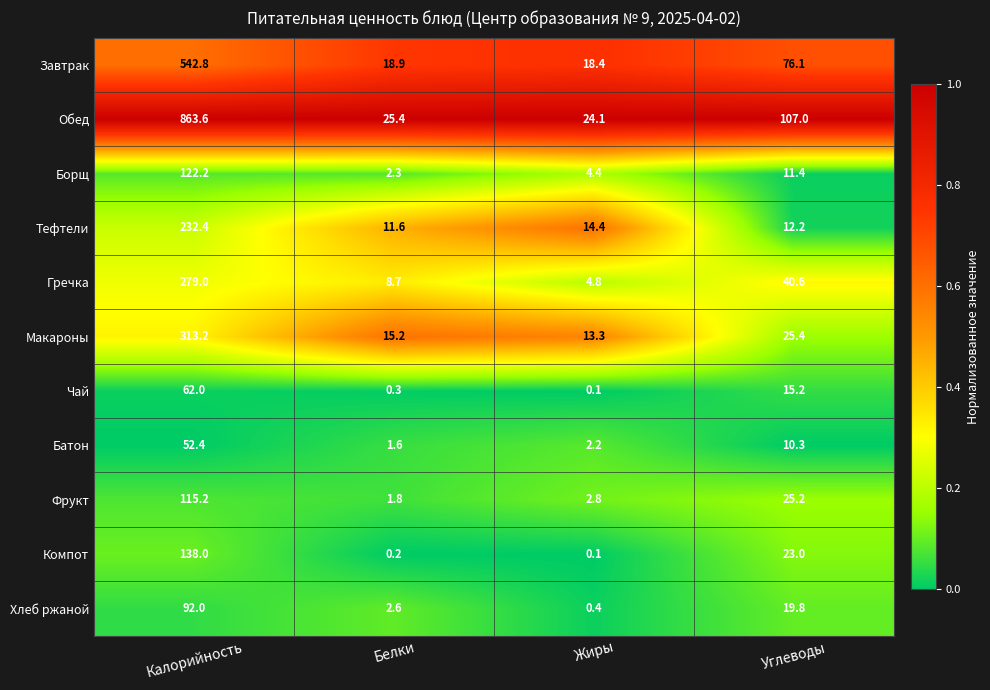

What is the average value of the Обед series?

255.0